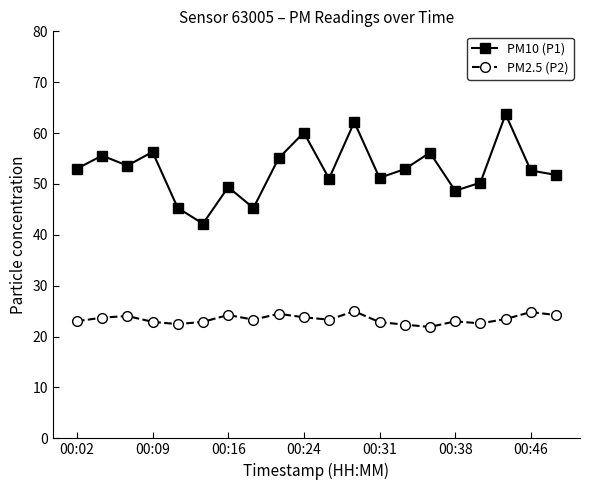

Is this an area chart (filled region under the line)?

No